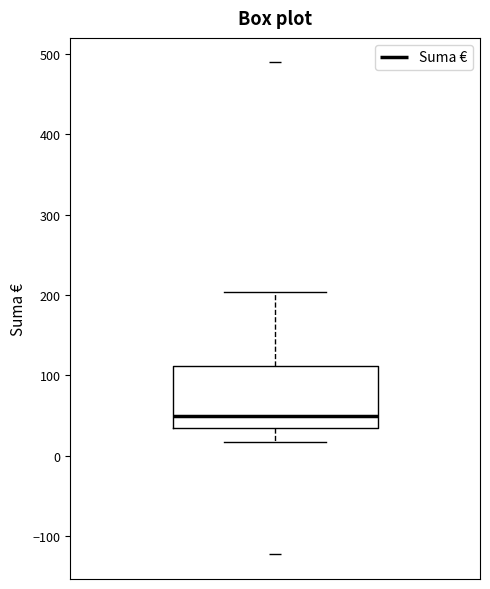

Transcribe this box plot: give where the median line is, the range the box spans, and where the two whiskers end, as read against the y-axis. The values are not printed on the chart, so give them approximately, as read against the axis.

median 50, box 30 to 110, whiskers 20 to 200